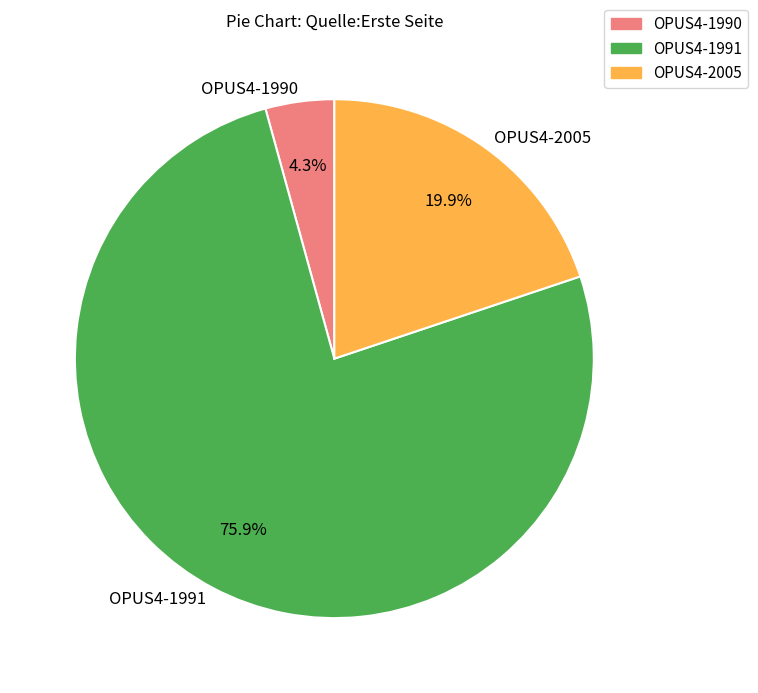

What is the total percentage of OPUS4-1990 and OPUS4-1991?

80.1%